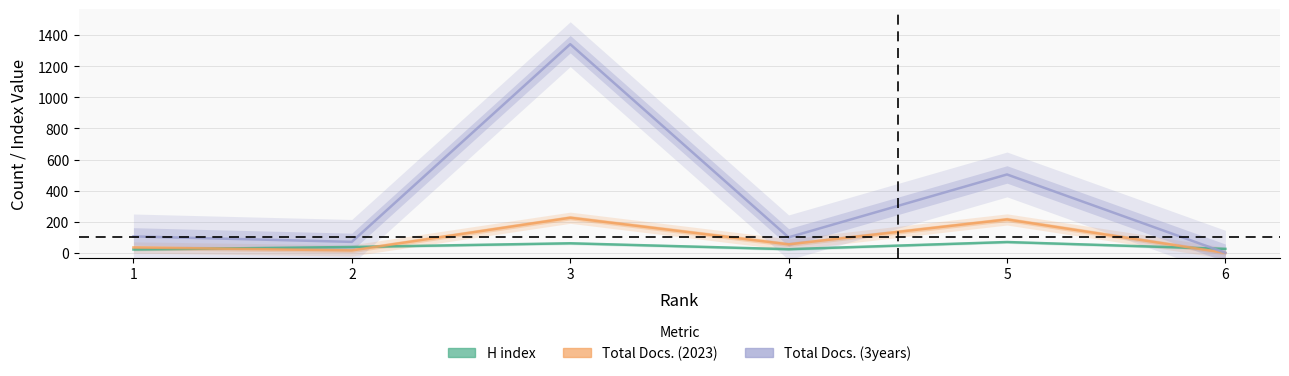

What value does the Total Docs. (2023) series have at 3, to the nearest 10?

230